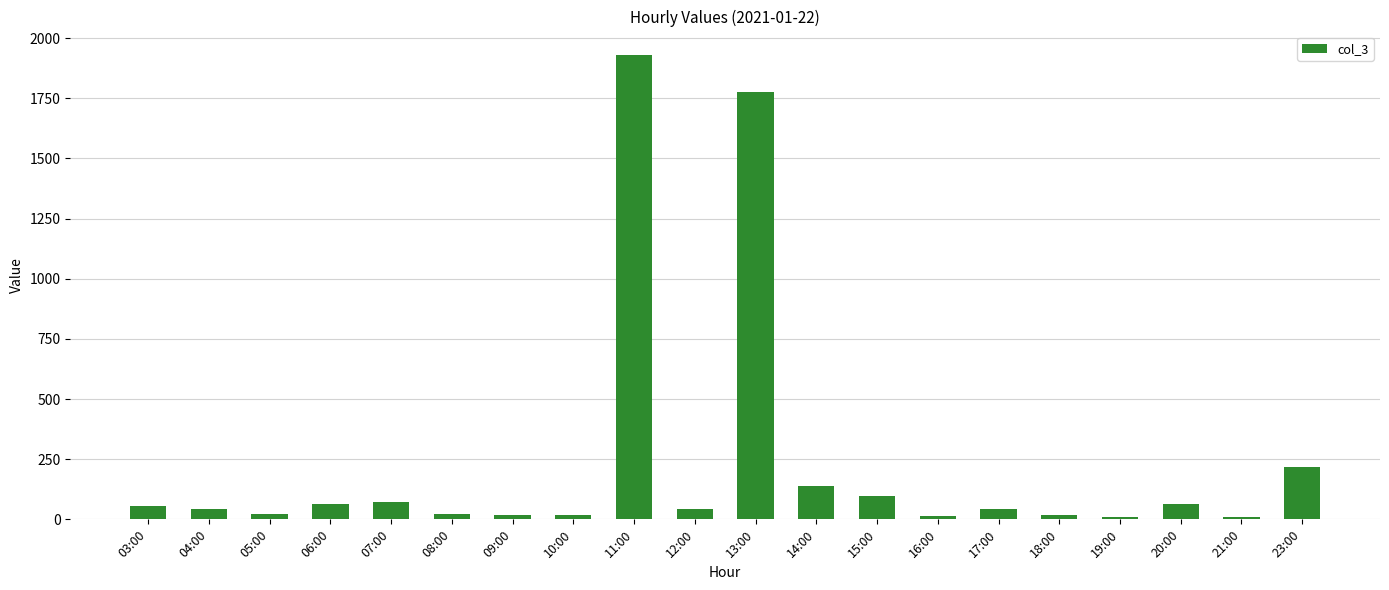

Which has a higher value, 23:00 or 03:00?

23:00